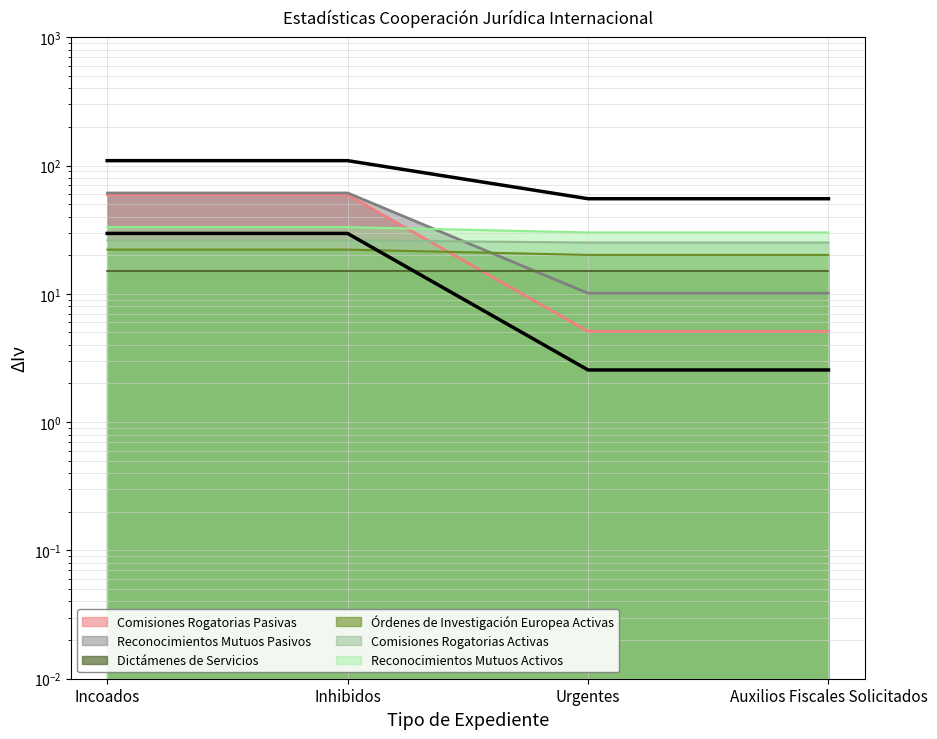

What is the difference between the Reconocimientos Mutuos Activos values at Inhibidos and Auxilios Fiscales Solicitados?

3.0